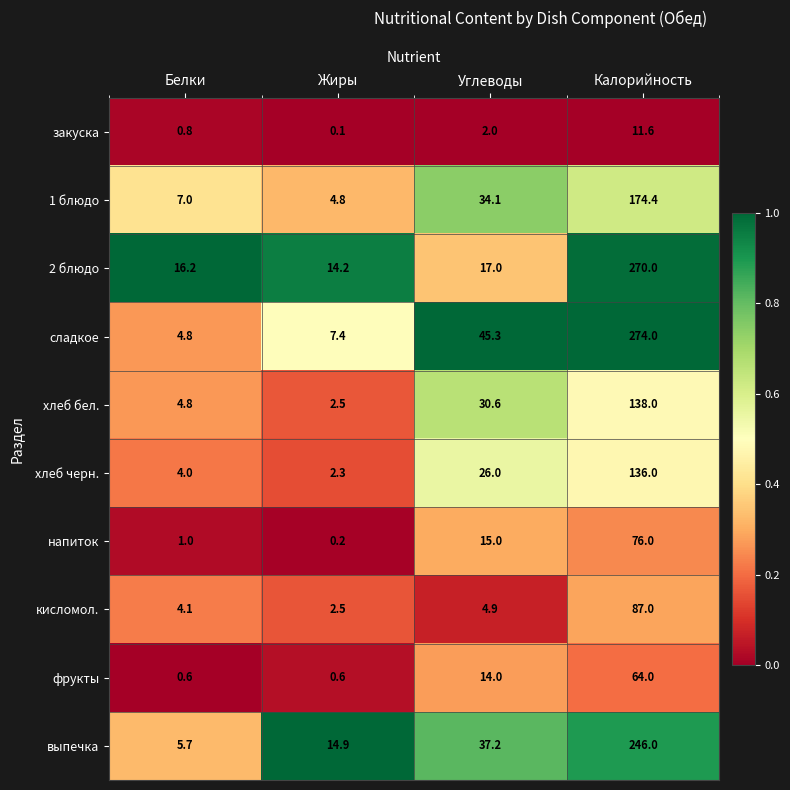

Between Жиры and Калорийность, which series saw the biggest shift?

сладкое